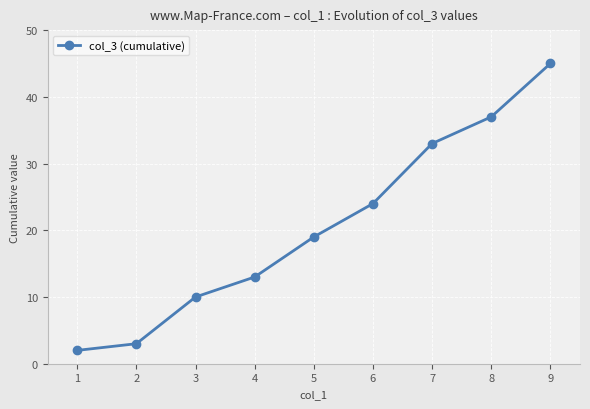

Between 7 and 4, which is larger?

7